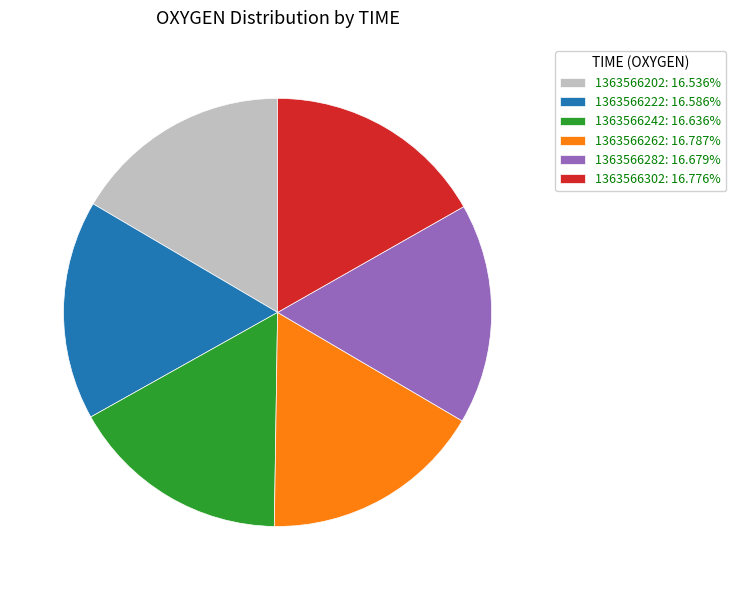

How many segments does this pie chart have?

6